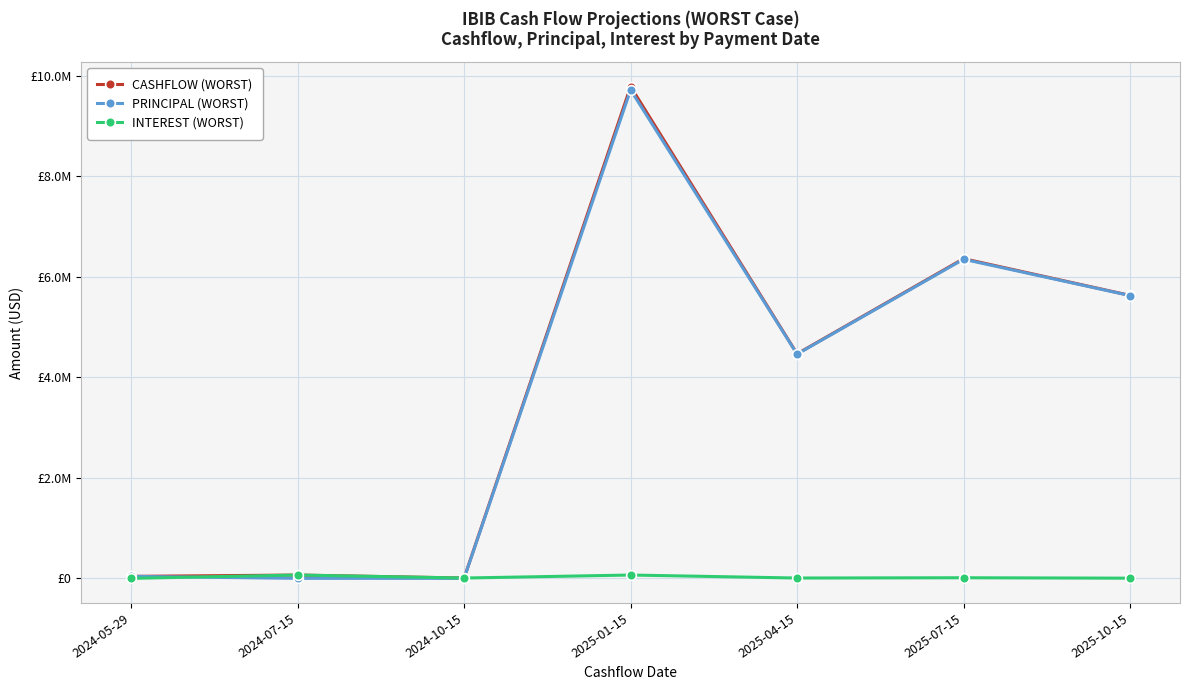

Where does the INTEREST (WORST) series first go above 6307?

2024-07-15